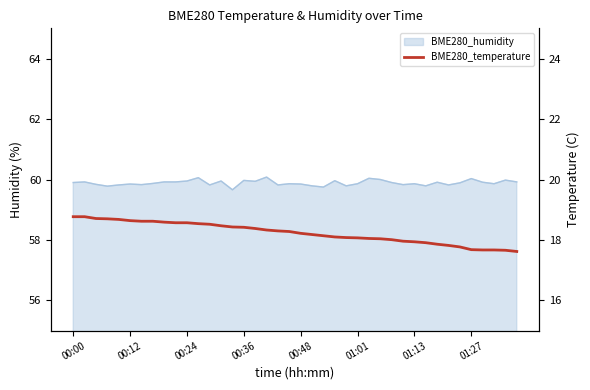

What is the change in value from 01:13 to 14?

-0.2